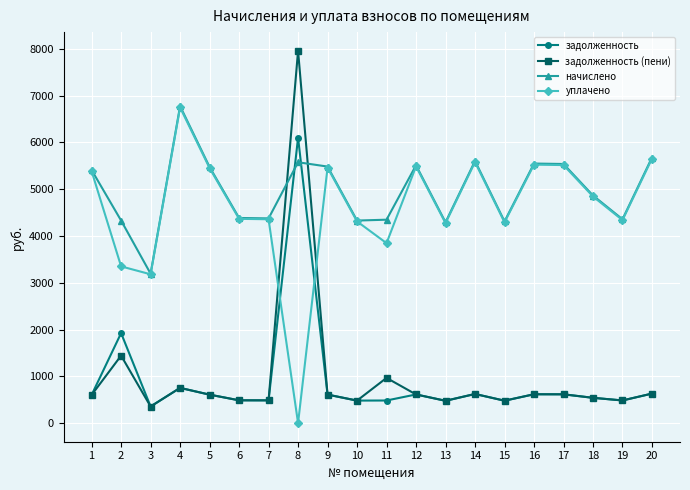

Where is the first local maximum for начислено?

4